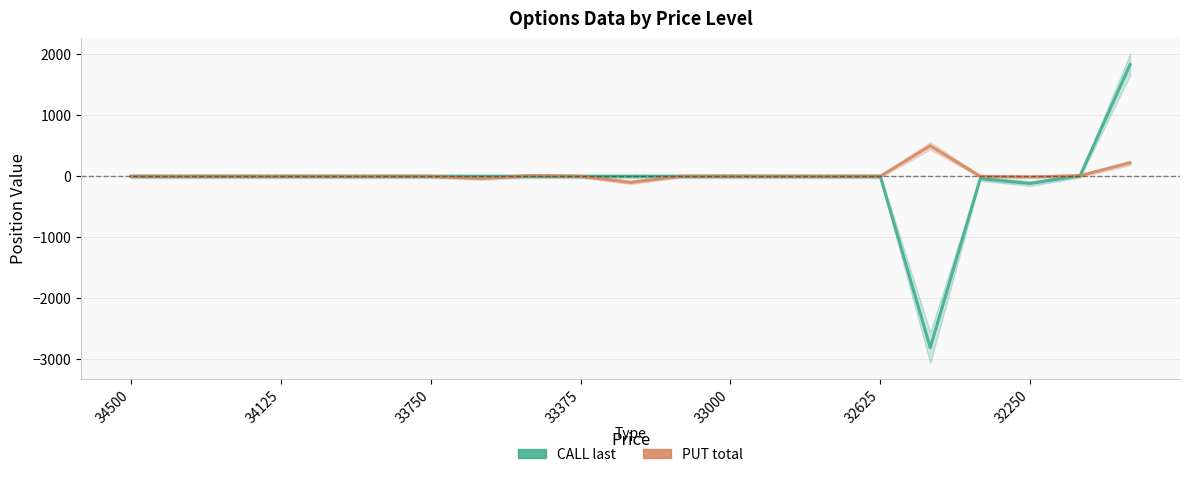

Between 11 and 18, which is larger?

11